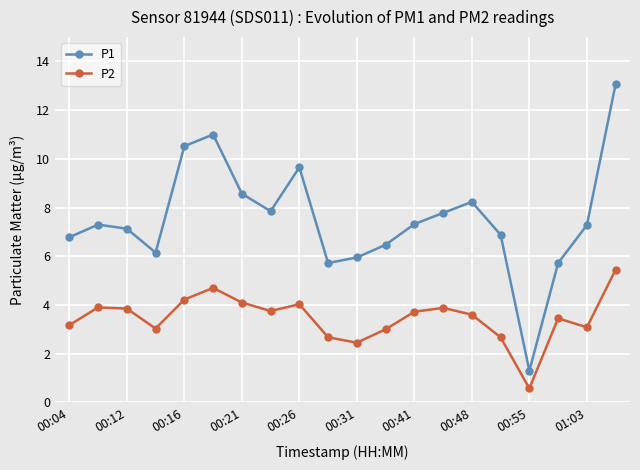

What is the lowest value of the P2 series?

0.6